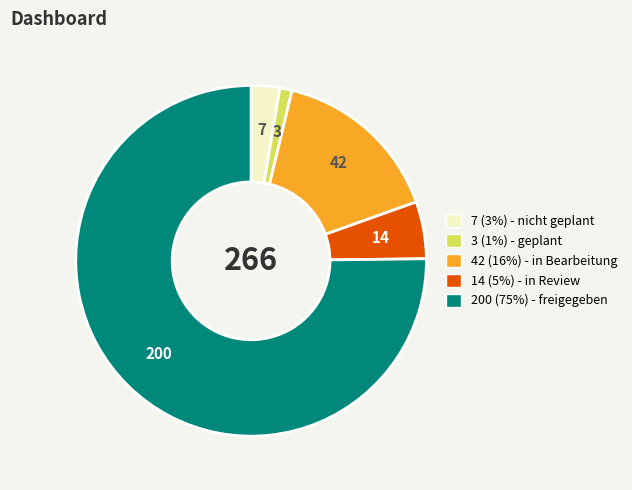

Is there a majority slice in this chart?

Yes